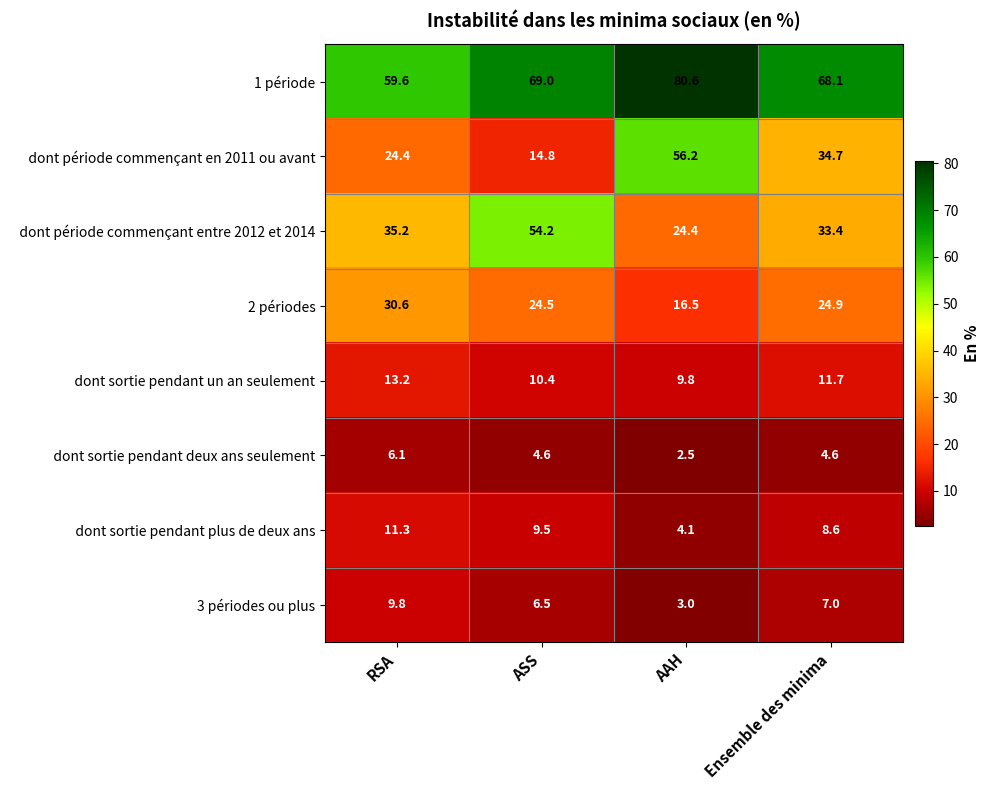

What is the maximum value for 3 périodes ou plus?

9.8